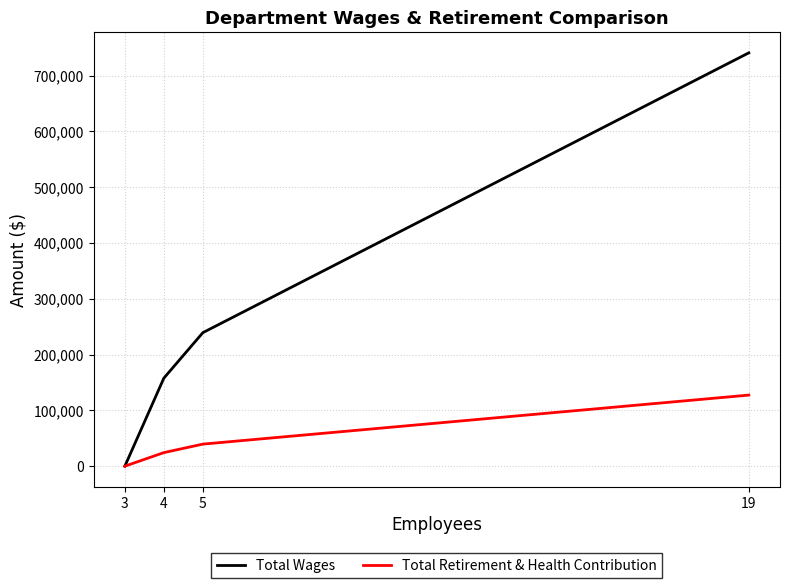

How many distinct data groups are displayed?

2